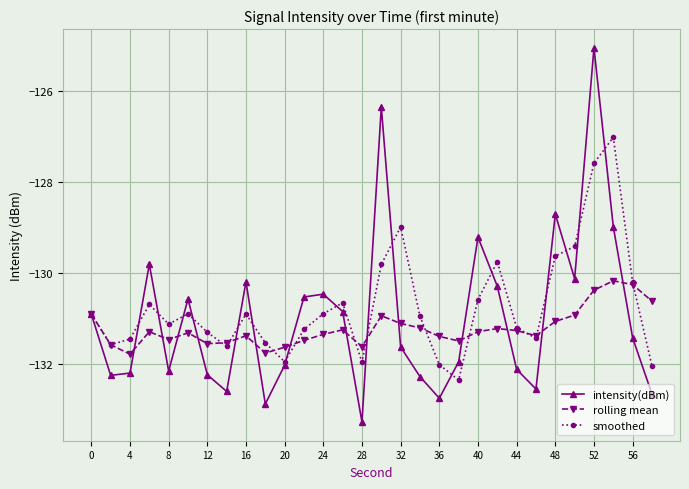

How many interior local valleys does the smoothed series have?

7